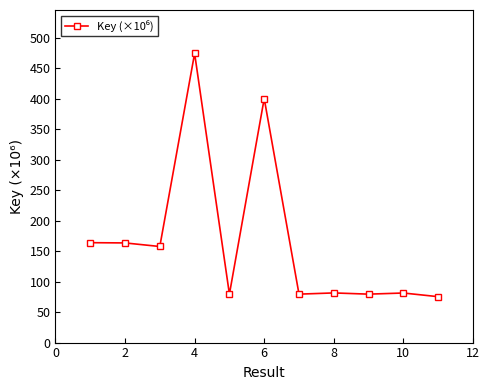

What is the sum of all values?

1836.4